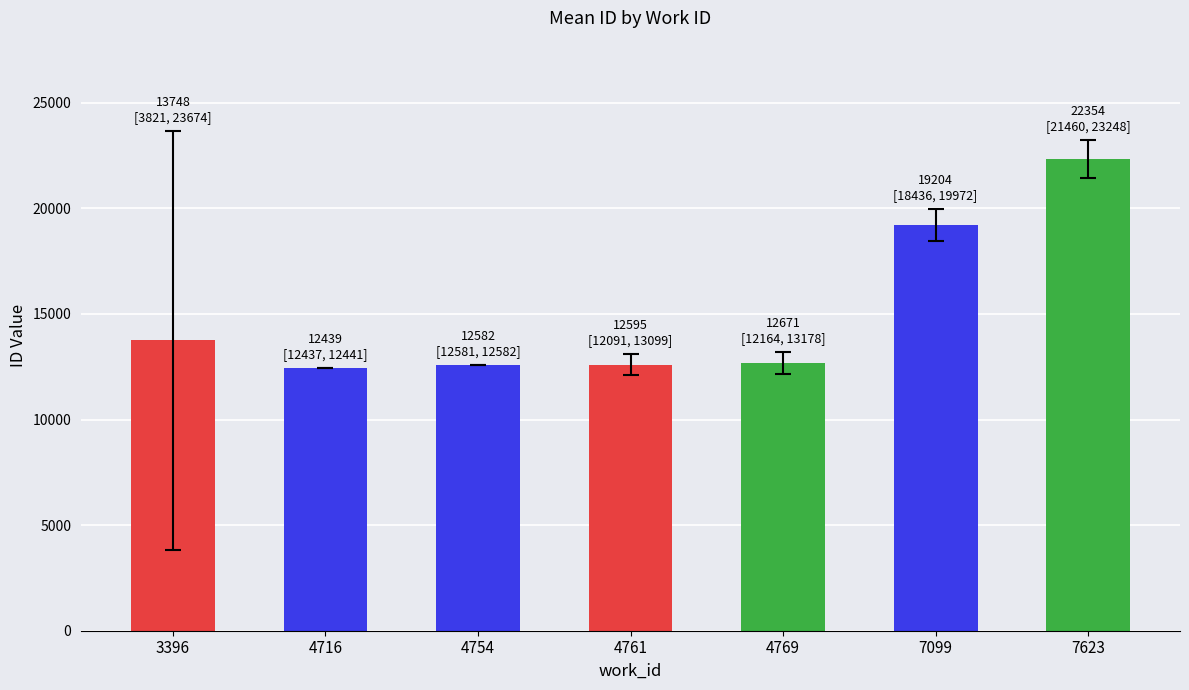

What is the value of the 6th bar from the left?

19204.0